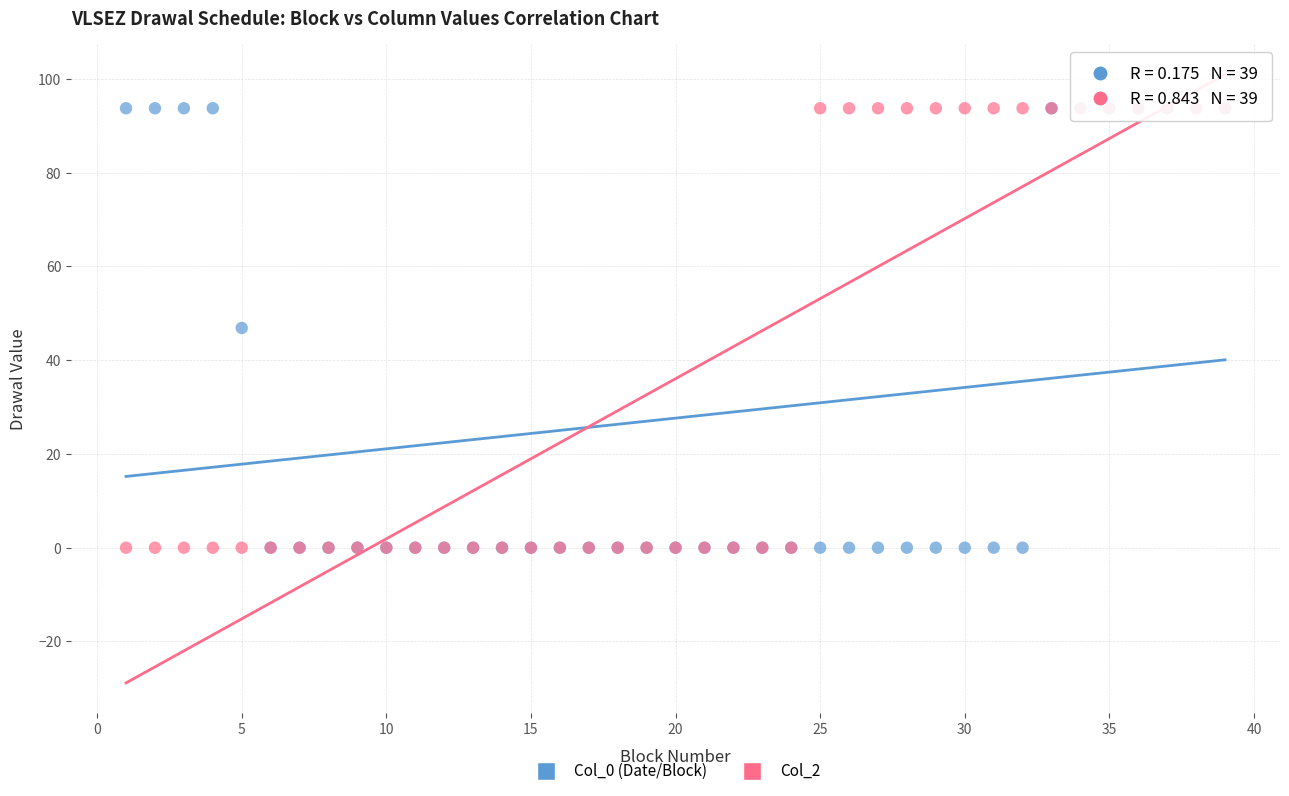

What are all the series names shown in the legend?

Col_0 (Date/Block), Col_2